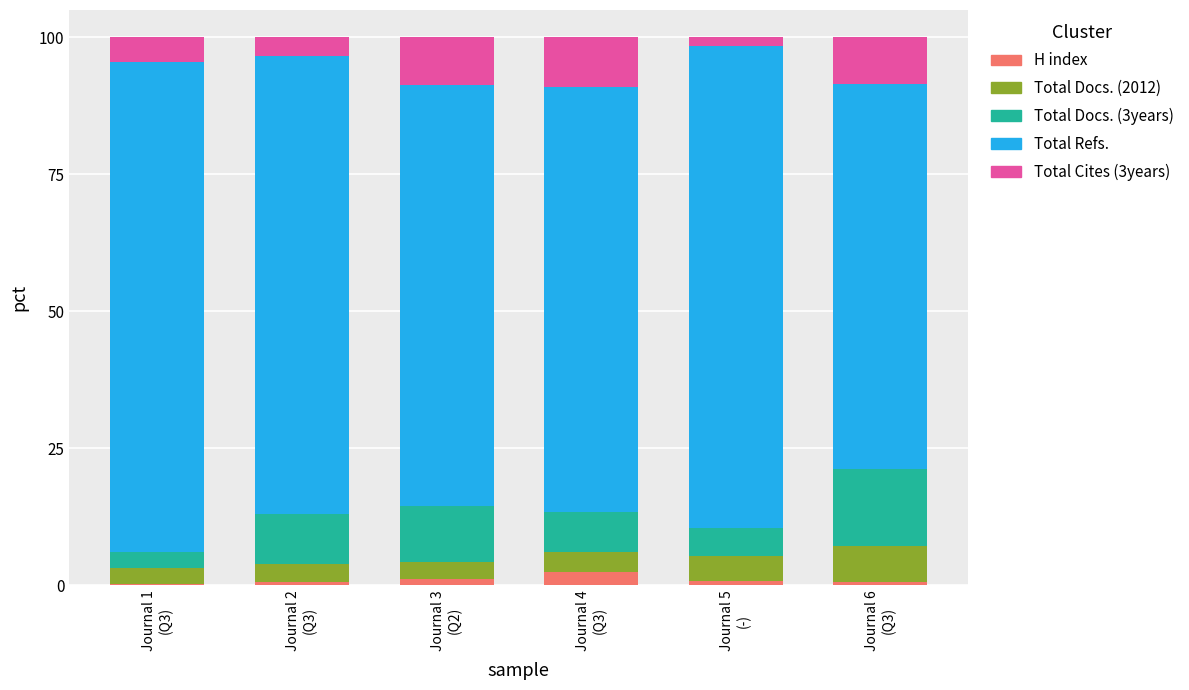

What is the highest value of the H index series?

2.4